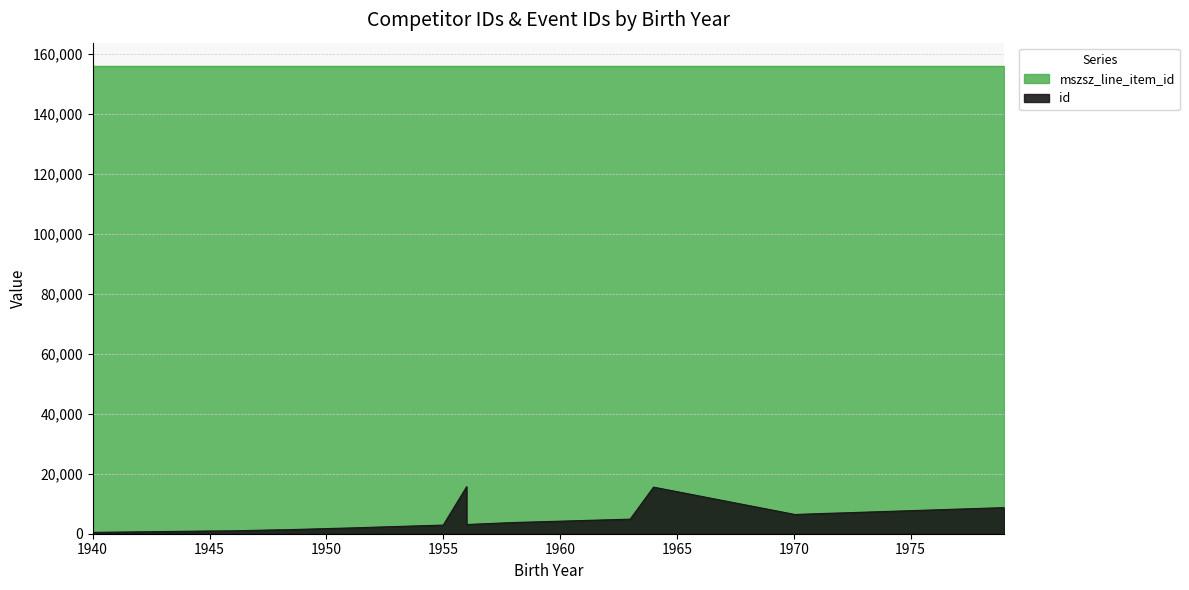

Which label corresponds to the smallest value in the chart?

1940